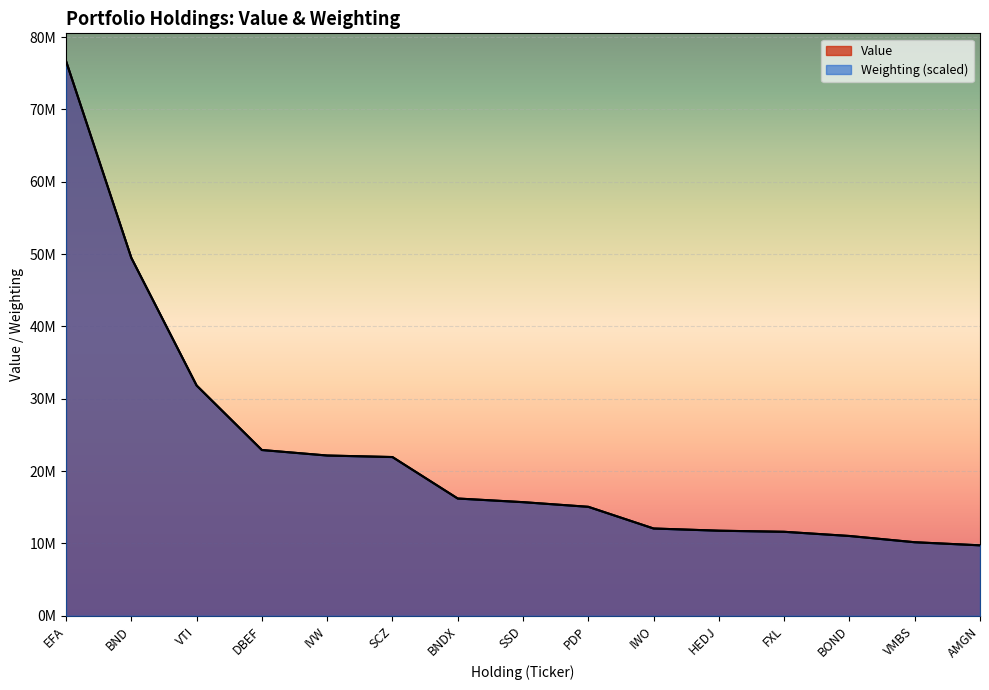

Is it true that Value equals 49473000.0 at BND?

True